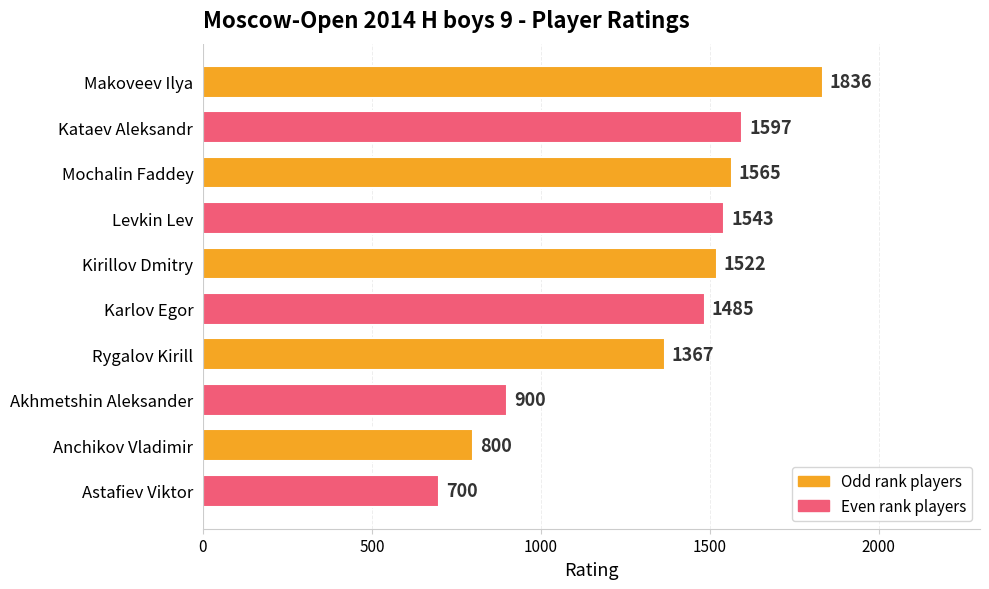

The value at Levkin Lev is 2408. True or false?

False